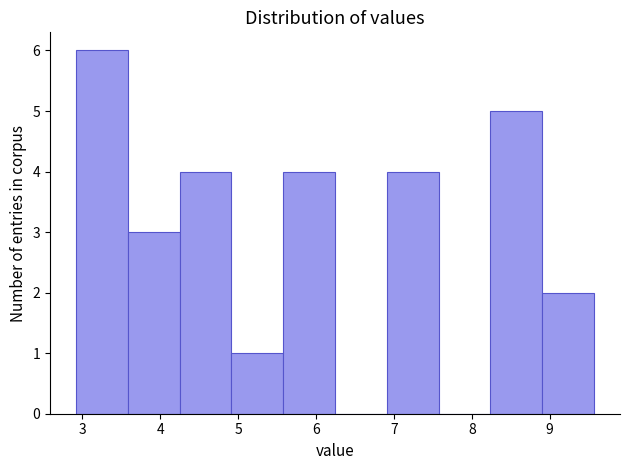

Reading left to right, list every bar in this chart as the range it spans on the x-axis followed by its height. Neither the bar edges nor the heights are printed on the chart, so give them approximately, as read against the axes.

2.9 to 3.6: 6
3.6 to 4.3: 3
4.3 to 4.9: 4
4.9 to 5.6: 1
5.6 to 6.2: 4
6.2 to 6.9: 0
6.9 to 7.6: 4
7.6 to 8.2: 0
8.2 to 8.9: 5
8.9 to 9.6: 2